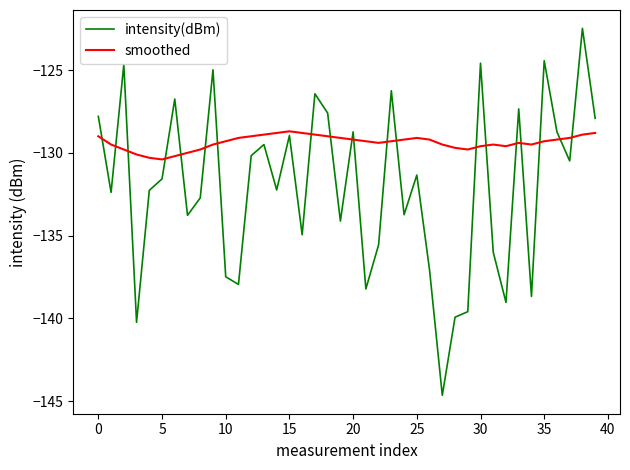

Count the number of categories in the chart.

40